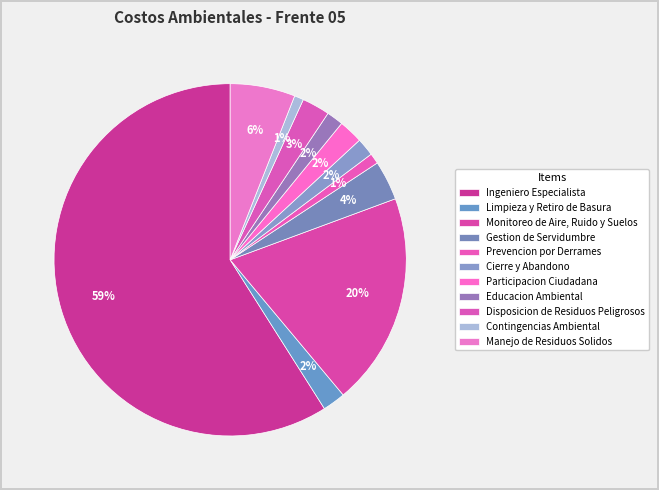

What is the largest slice in the pie chart?

Ingeniero Especialista